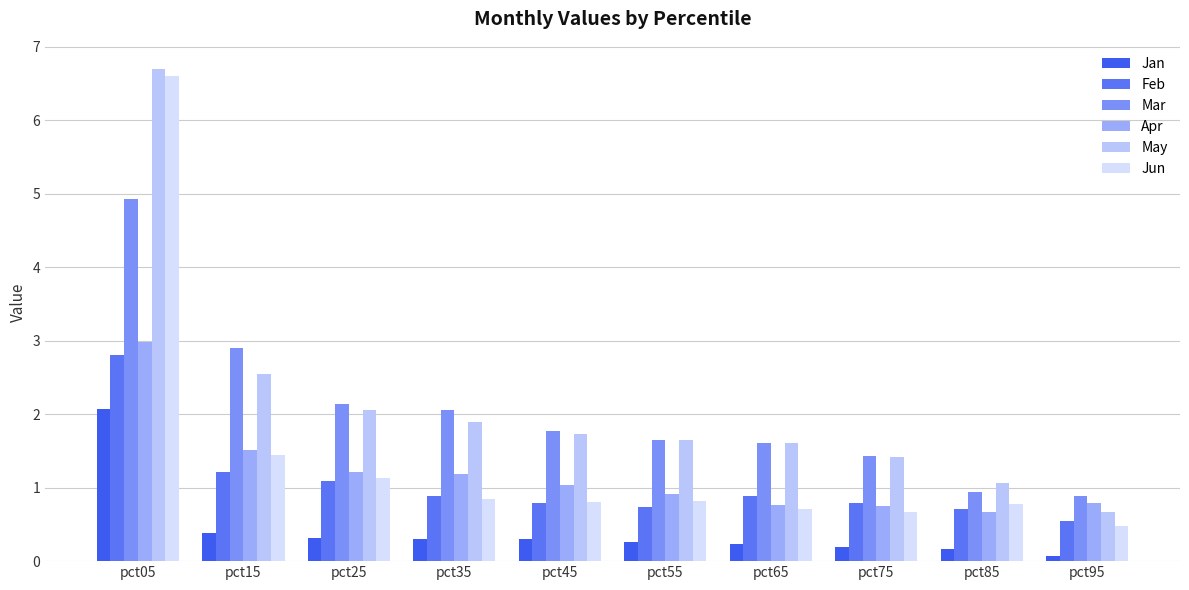

What is the sum of all Jun values?

14.3